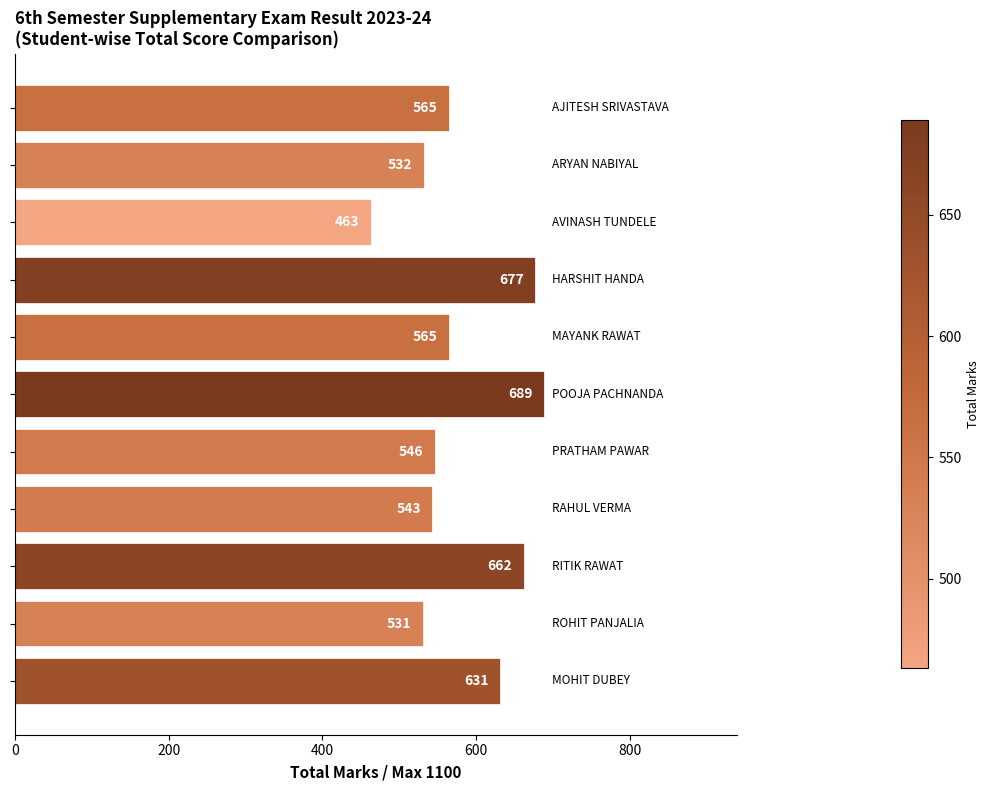

What is the greatest value displayed?

689